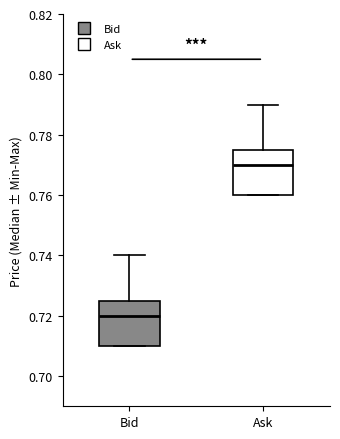

Reading left to right, read every box against the y-axis: the position of its median line, the range the box covers, and the ends of its whiskers. The values are not printed on the chart, so give them approximately, as read against the axis.

Bid: median 0.720, box 0.710 to 0.726, whiskers 0.710 to 0.740
Ask: median 0.770, box 0.760 to 0.776, whiskers 0.760 to 0.790